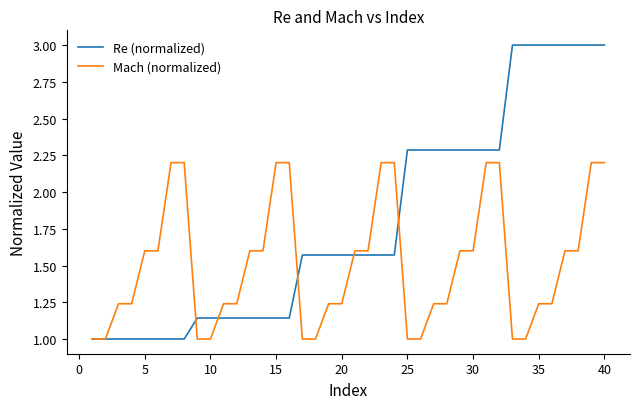

Which series has the largest total across all categories?

Re (normalized)